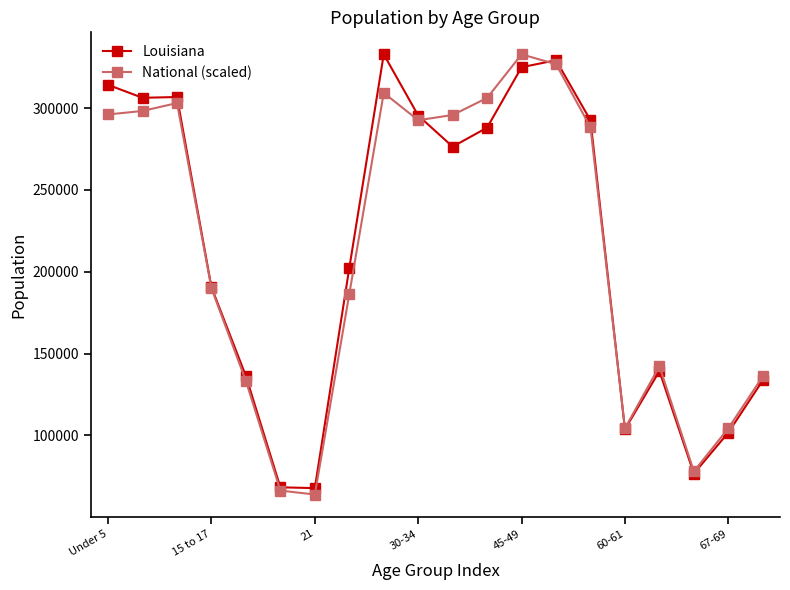

True or false: National (scaled) has more than 2 interior local peaks.

True